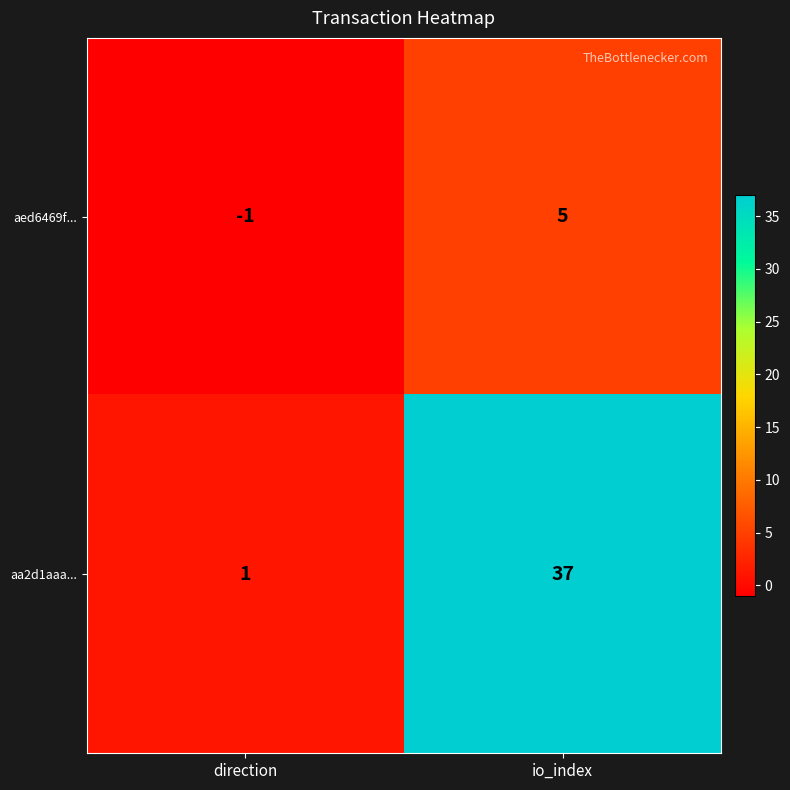

What is the minimum value shown in the chart?

-1